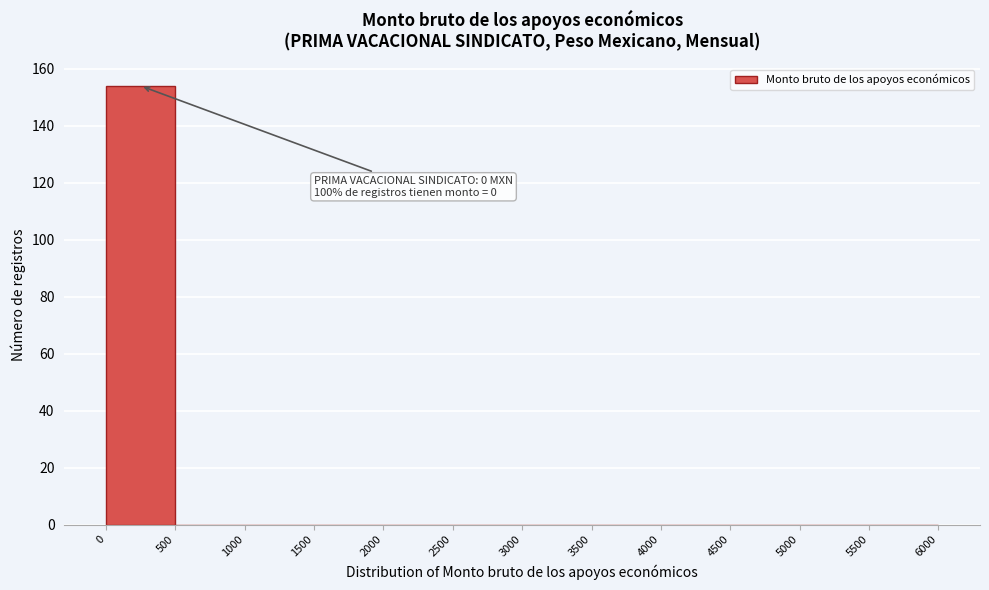

Which range on the x-axis has the tallest bar?

0 to 500